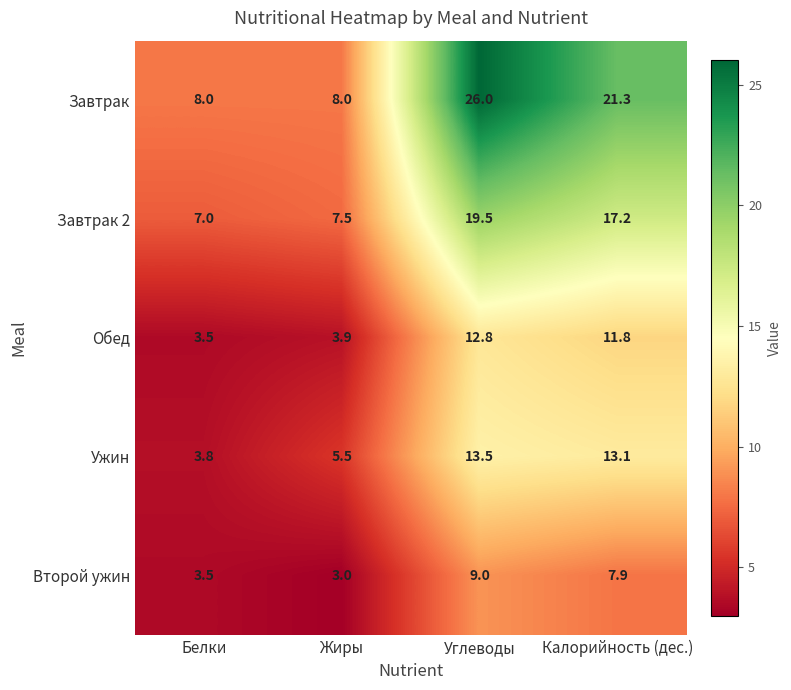

Where is Завтрак nearest to the value 17?

Калорийность (дес.)